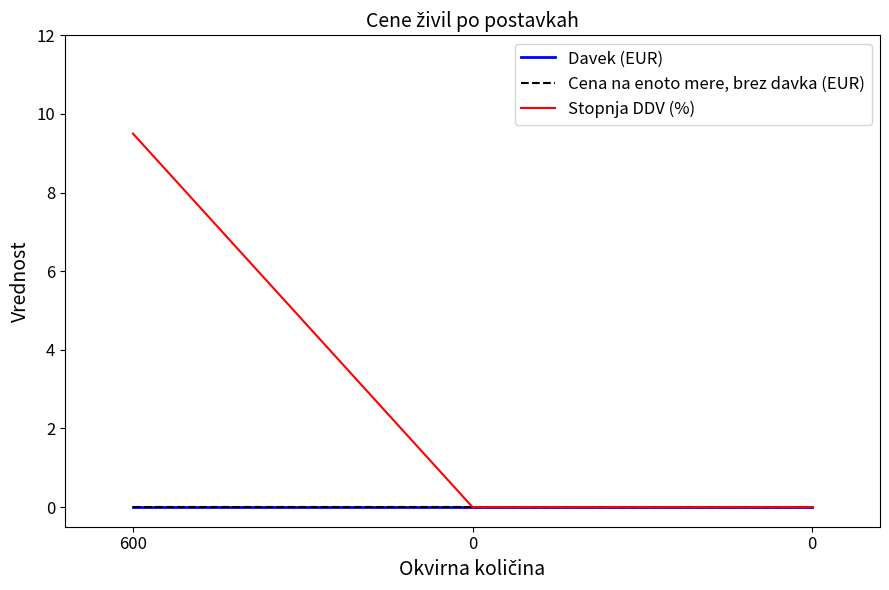

Which series has the largest range (max minus min)?

Stopnja DDV (%)